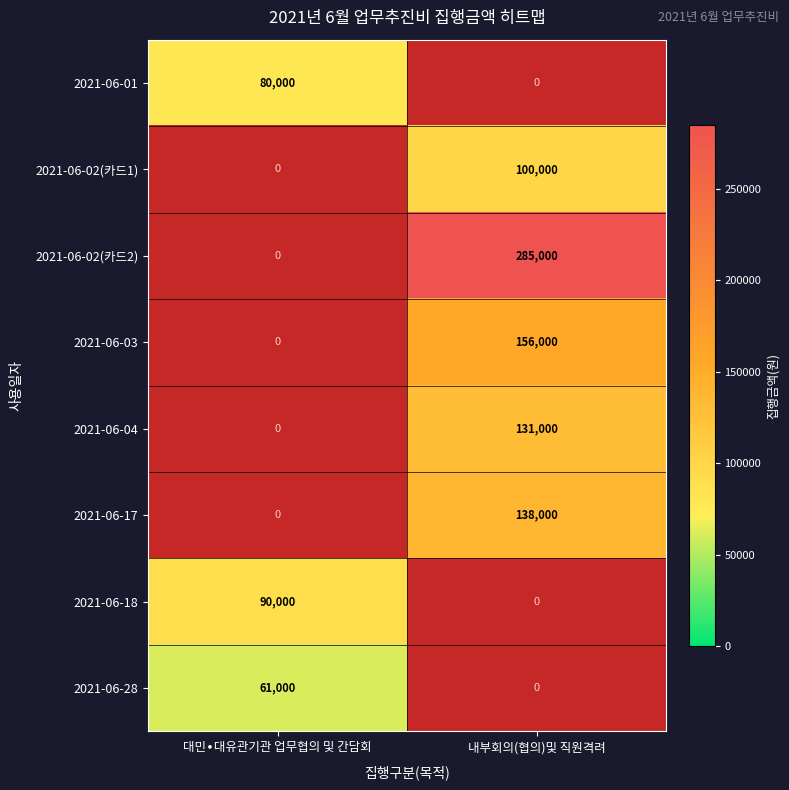

Is it true that 2021-06-17 equals 138000 at 내부회의(협의)및 직원격려?

True